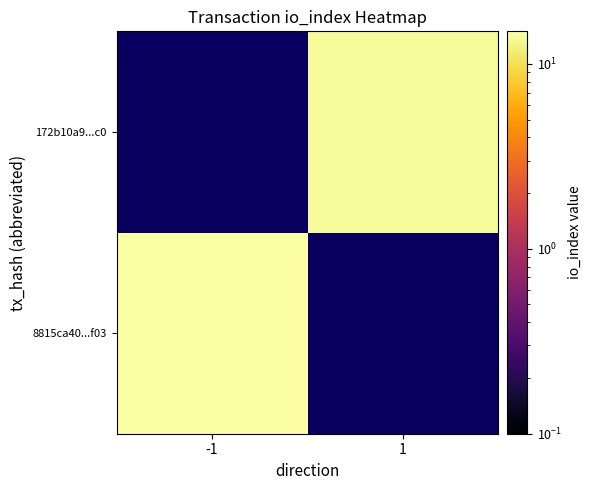

How many values in 8815ca40...f03 are above zero?

1